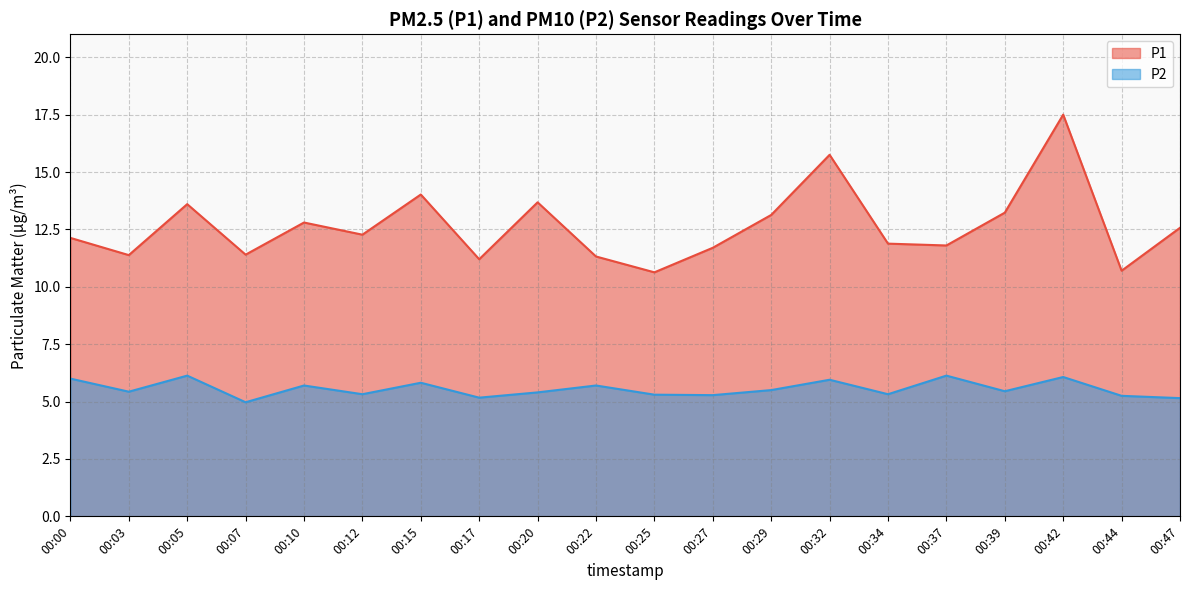

What is the total value across all series at 00:32?

21.7